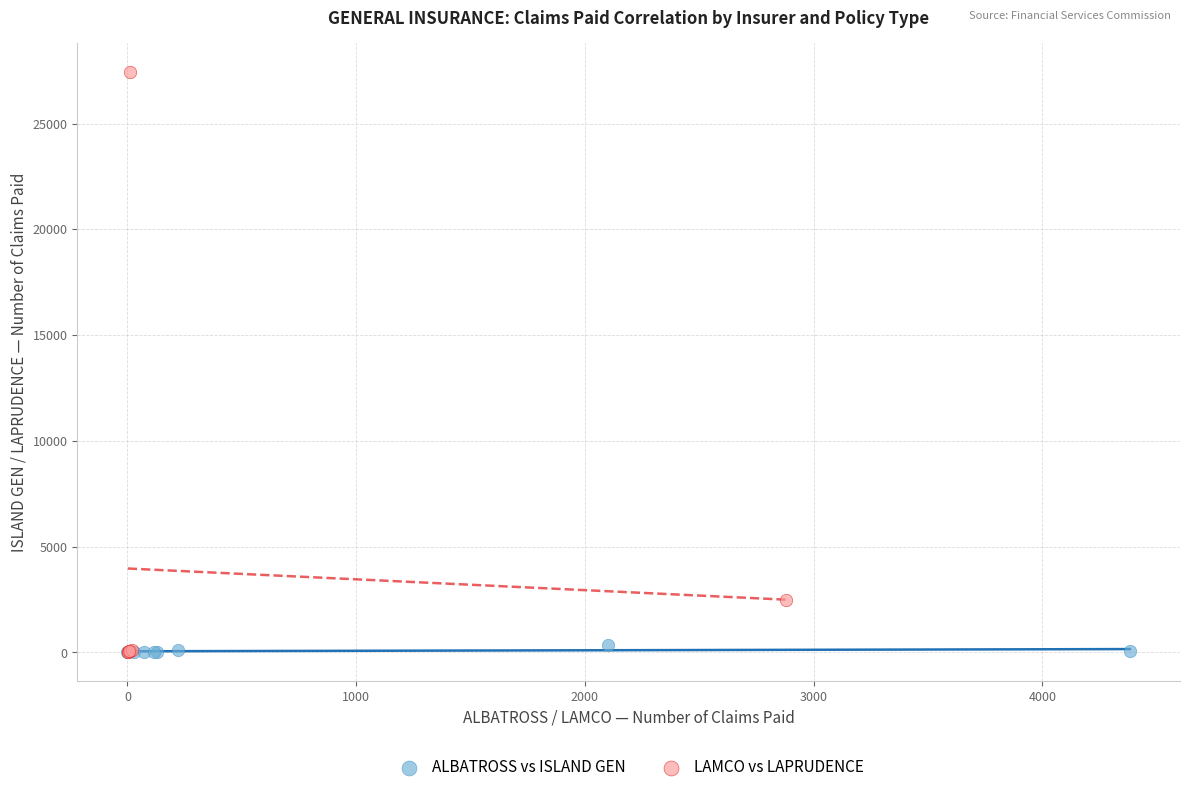

Which series has the largest Y range (max minus min)?

LAMCO vs LAPRUDENCE